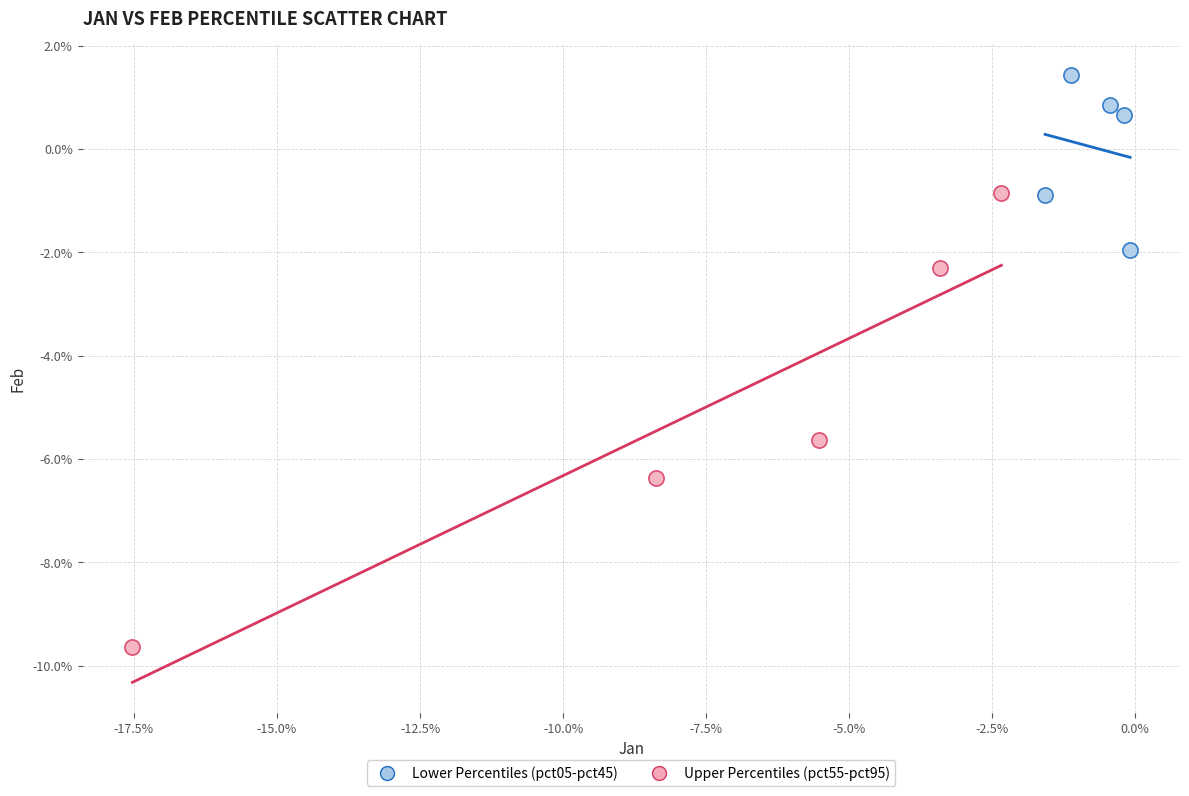

Which series contains the highest Y value?

Lower Percentiles (pct05-pct45)